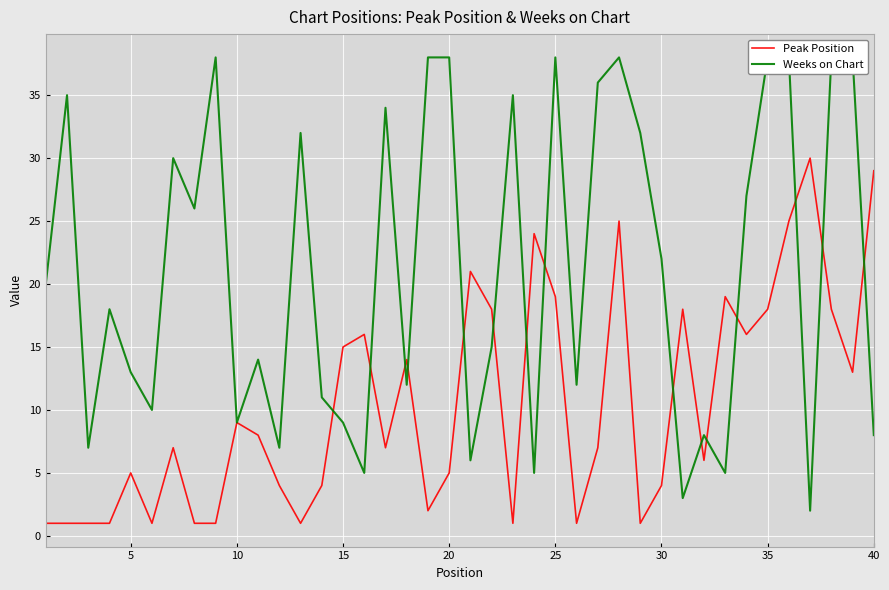

What is the maximum value for Peak Position?

30